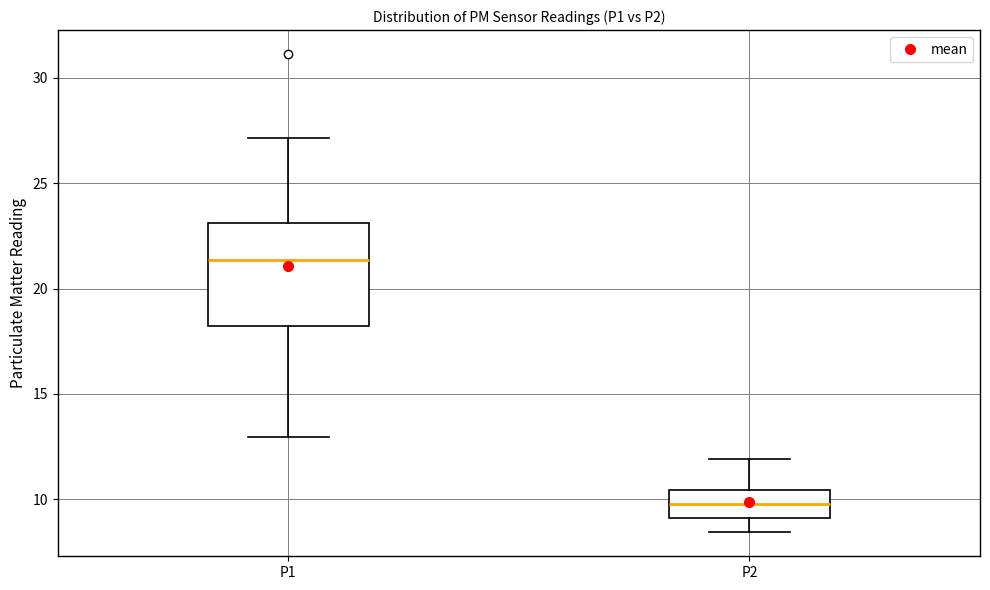

Which box has the lowest median line?

P2